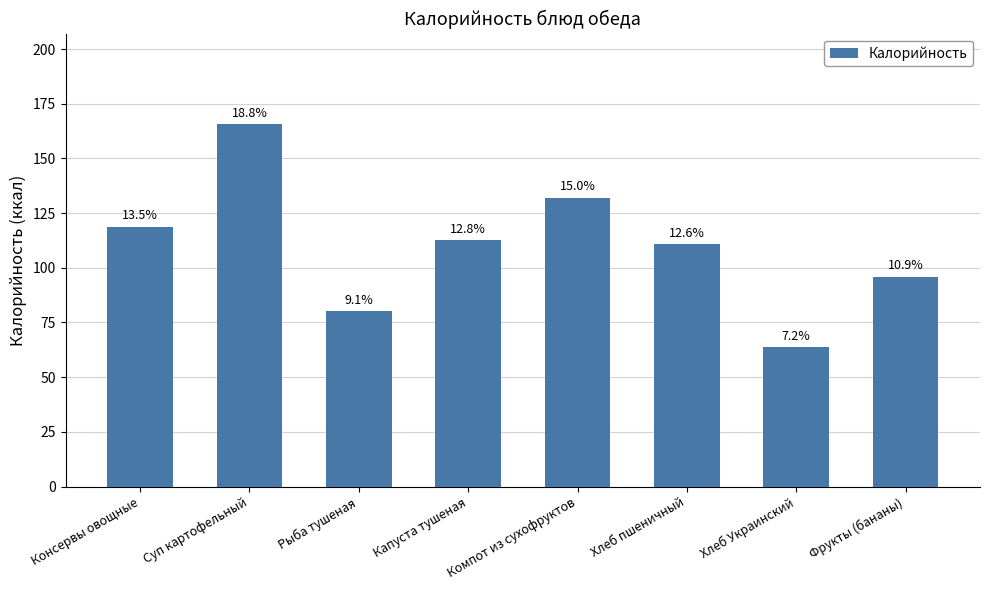

How many bars are there in total?

8